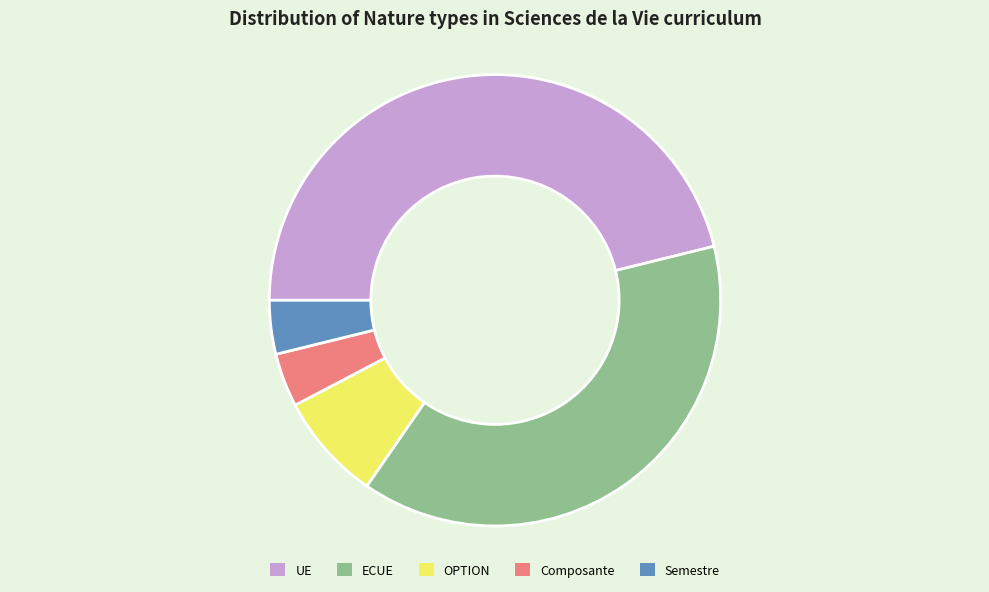

Which category has the biggest portion of the pie?

UE